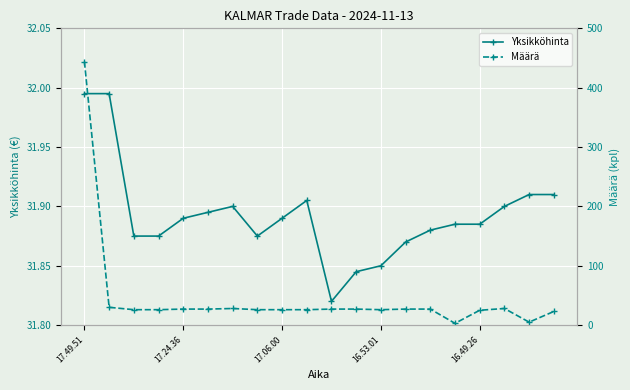

What are all the series names shown in the legend?

Yksikköhinta, Määrä